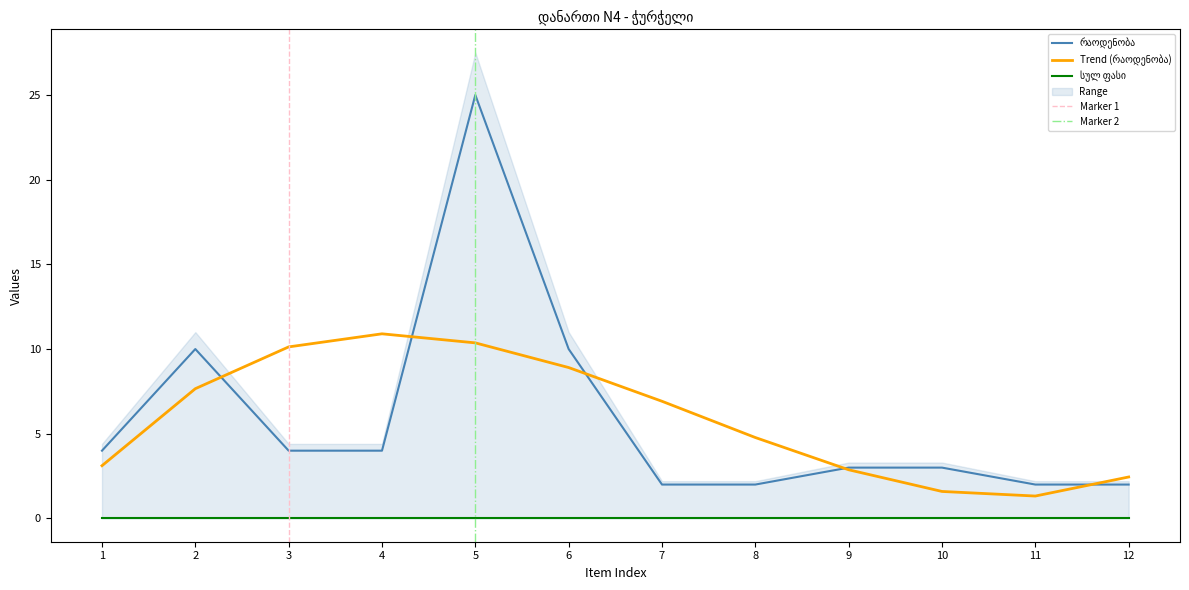

What is the smallest value displayed?

2